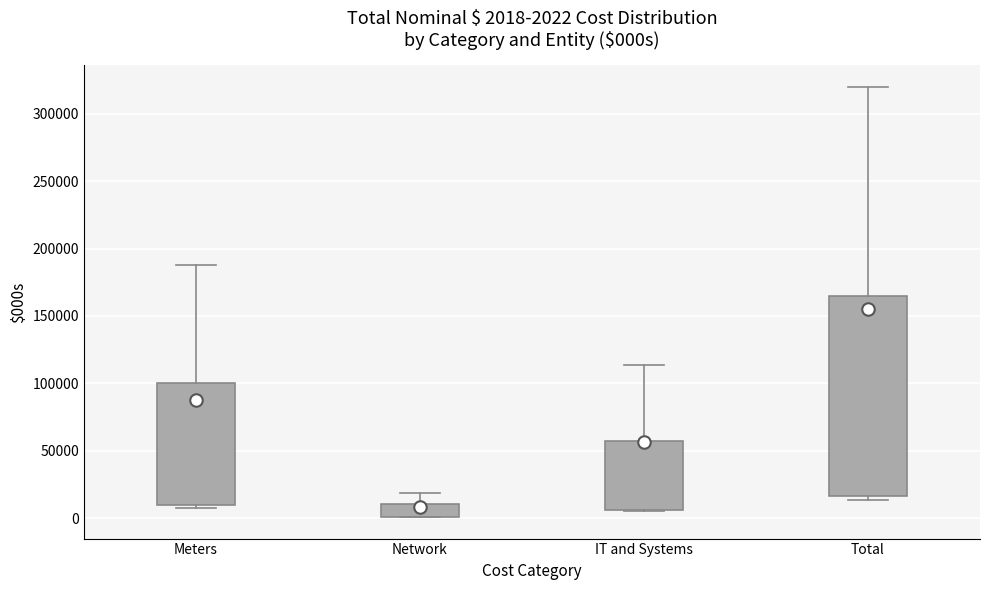

Which box is the tallest, from its lower edge to its upper edge?

Total